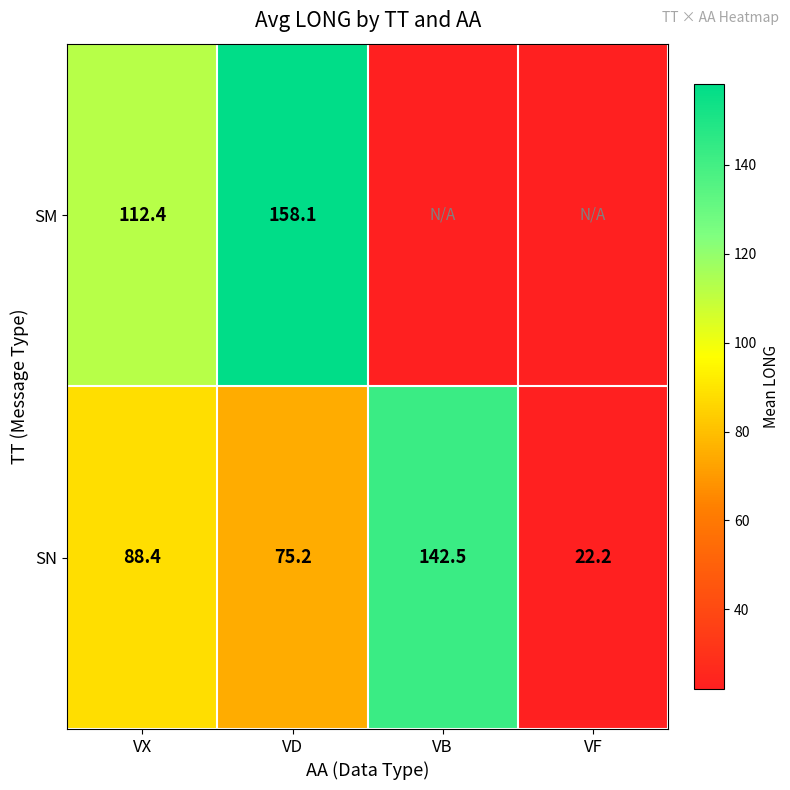

True or false: SN has a value of 75.2 at VD.

True